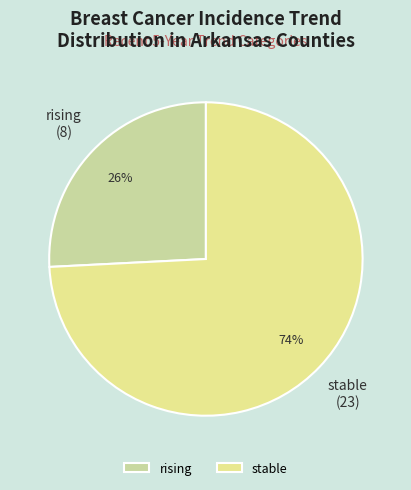

What percentage is the rising slice, to the nearest percent?

26%